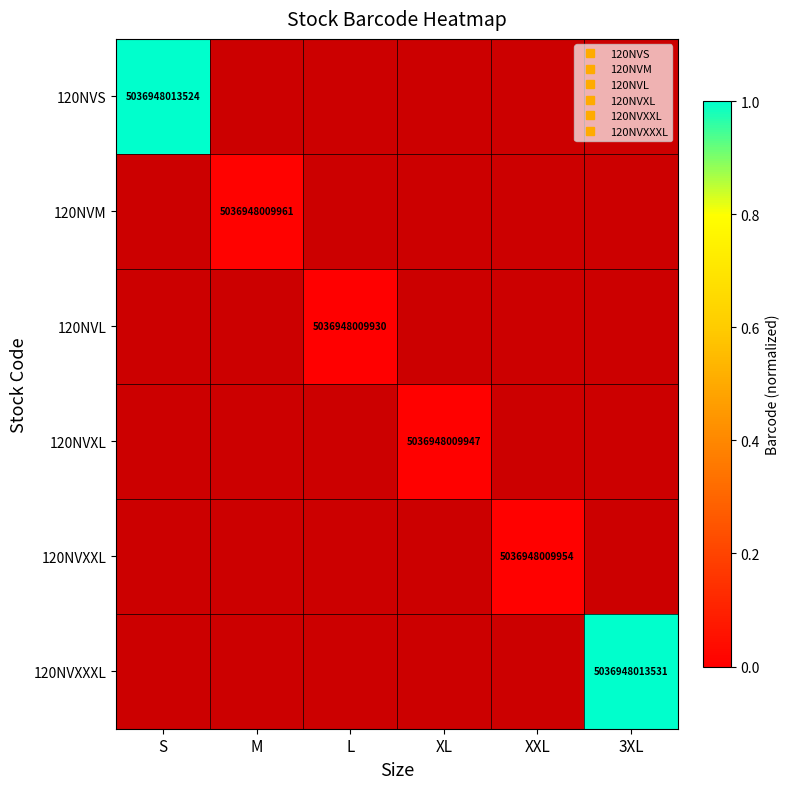

What is the maximum value for 120NVS?

1.0